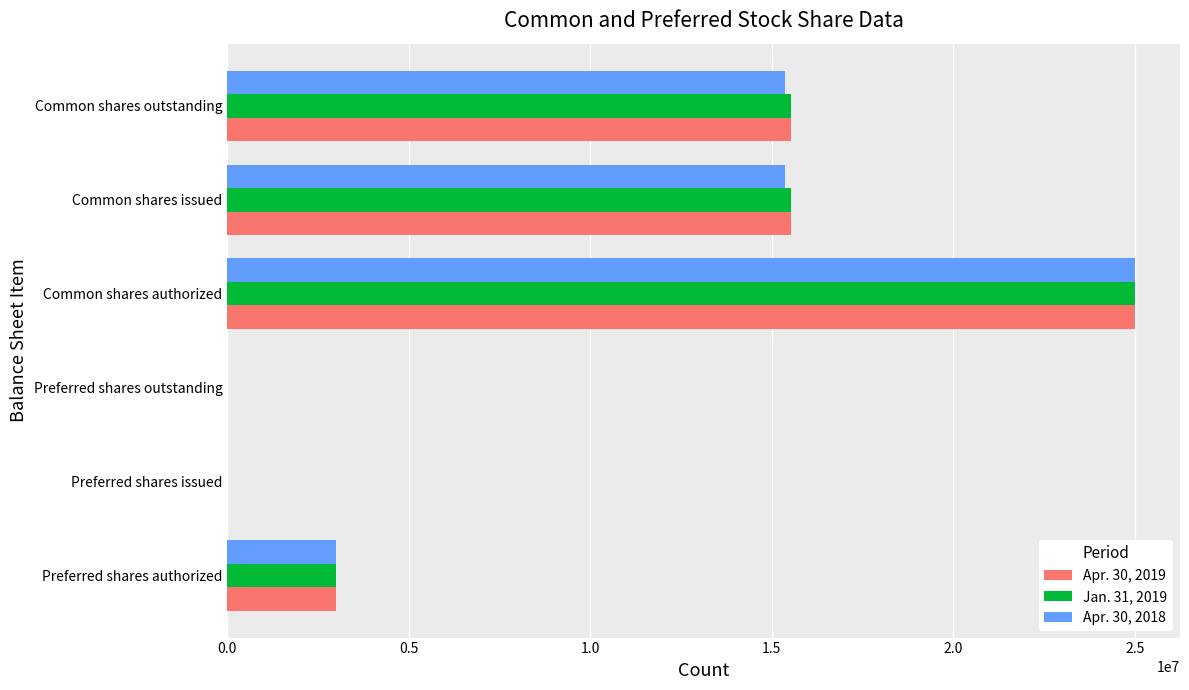

True or false: Jan. 31, 2019 has a value of 16937240 at Preferred shares outstanding.

False